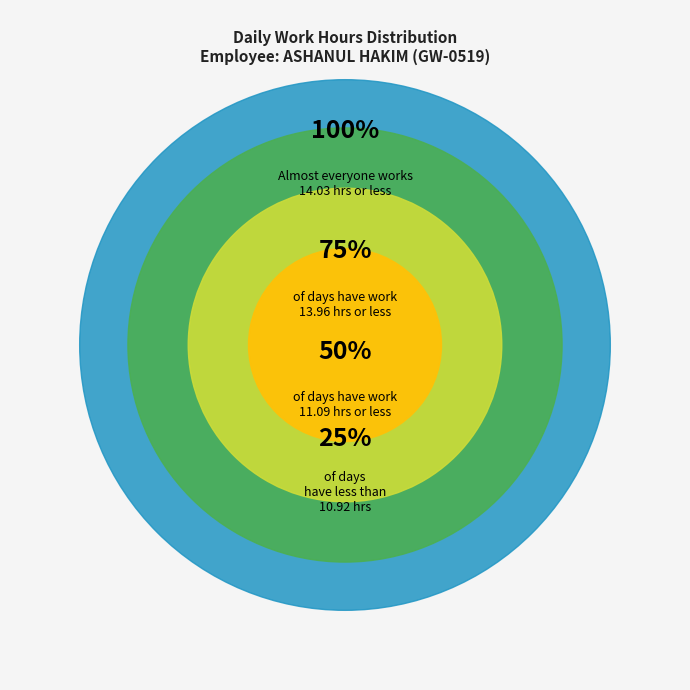

Is 29-Sat the majority of the pie?

No